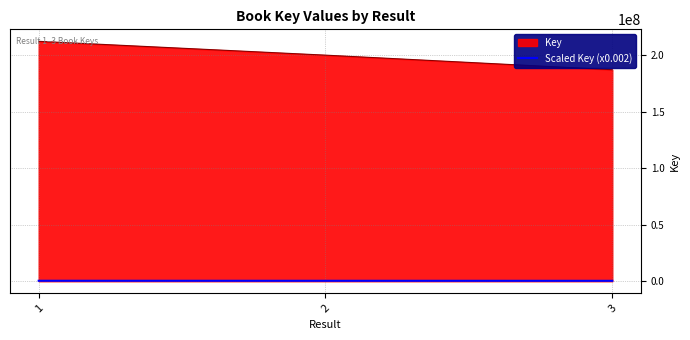

The value of Key at 1 is 212465905.0. True or false?

True